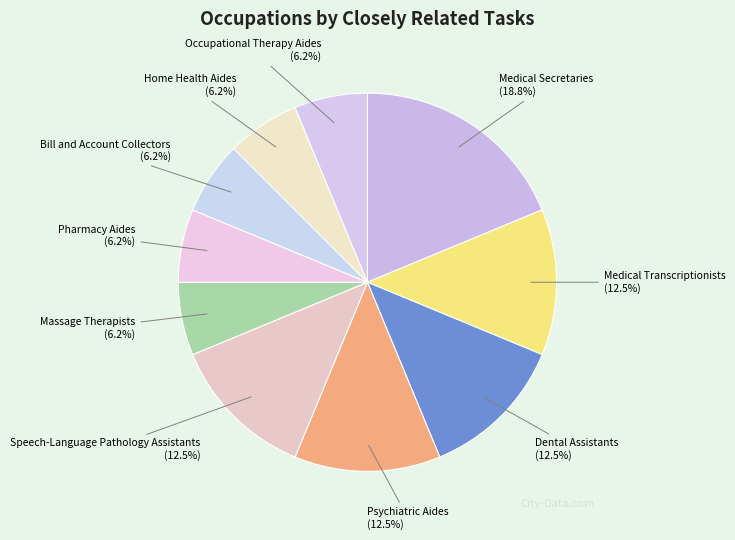

To the nearest percent, what is the average slice percentage?

10%